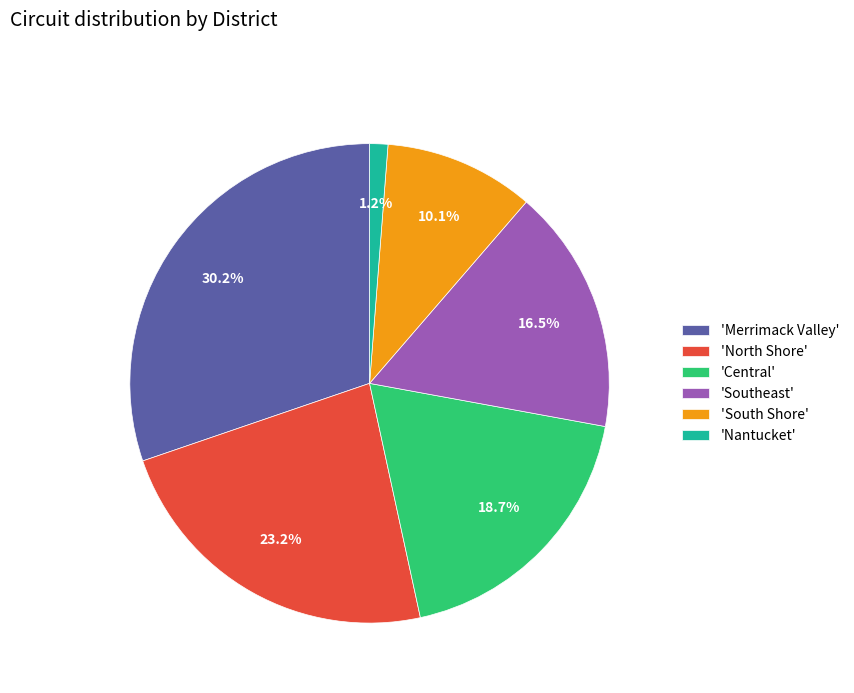

How many segments does this pie chart have?

6